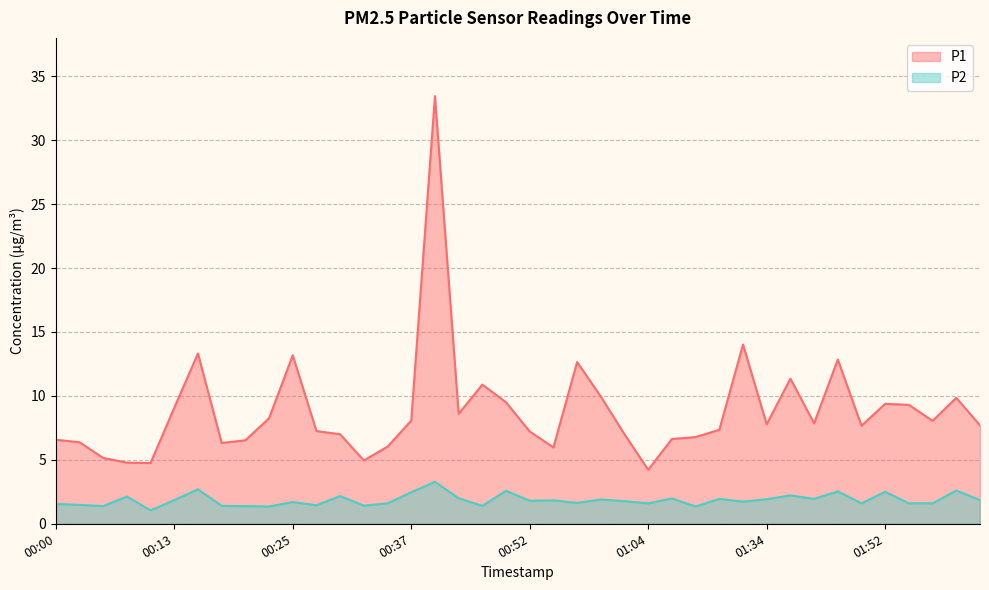

The value of P2 at 00:25 is 3.0. True or false?

False